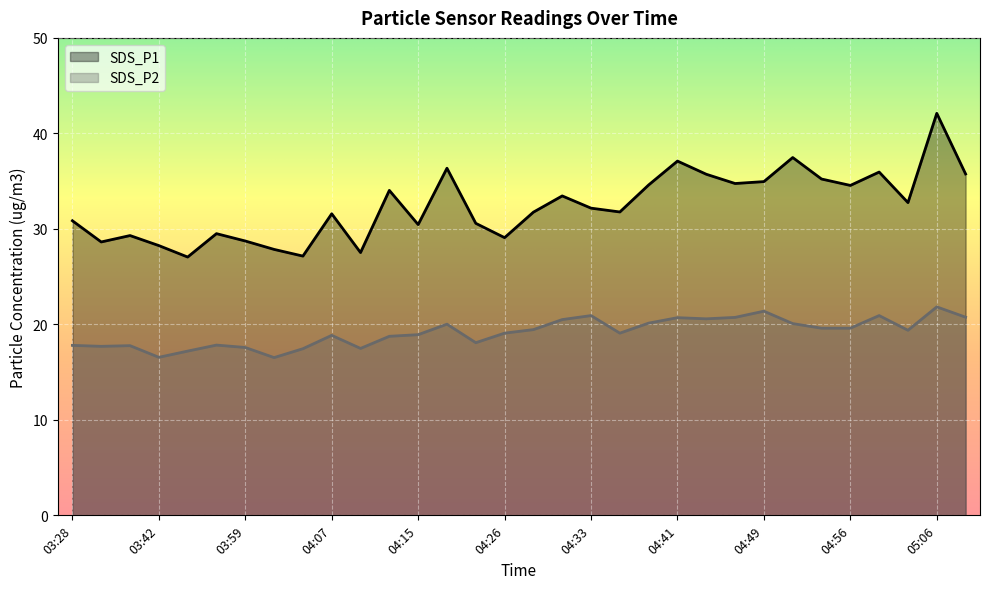

Rank the series at 04:31 from highest to lowest value.

SDS_P1, SDS_P2